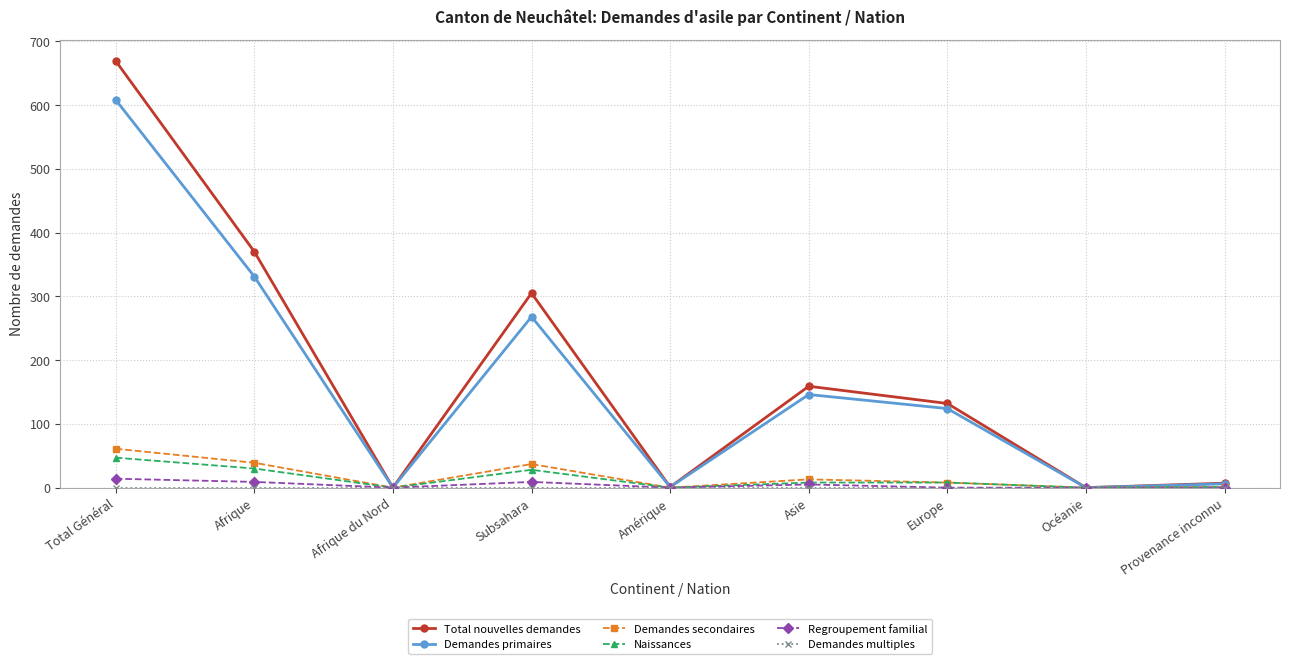

In Regroupement familial, how many points are higher than both neighbors (excluding endpoints)?

2